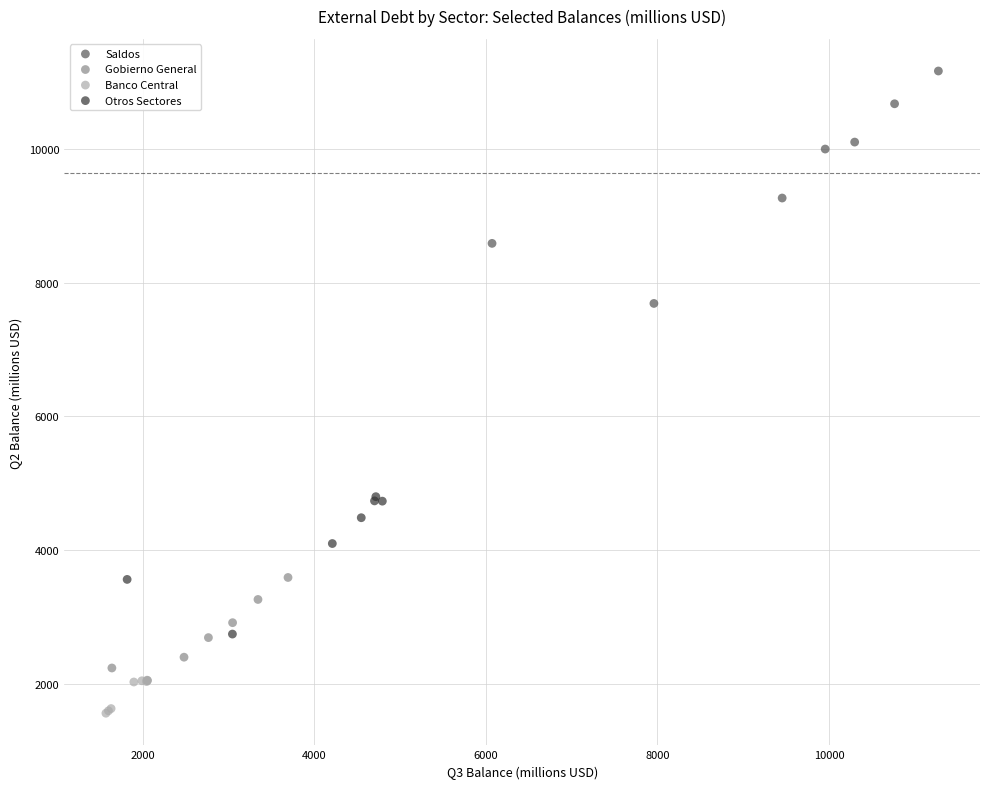

Which series contains the highest Y value?

Saldos